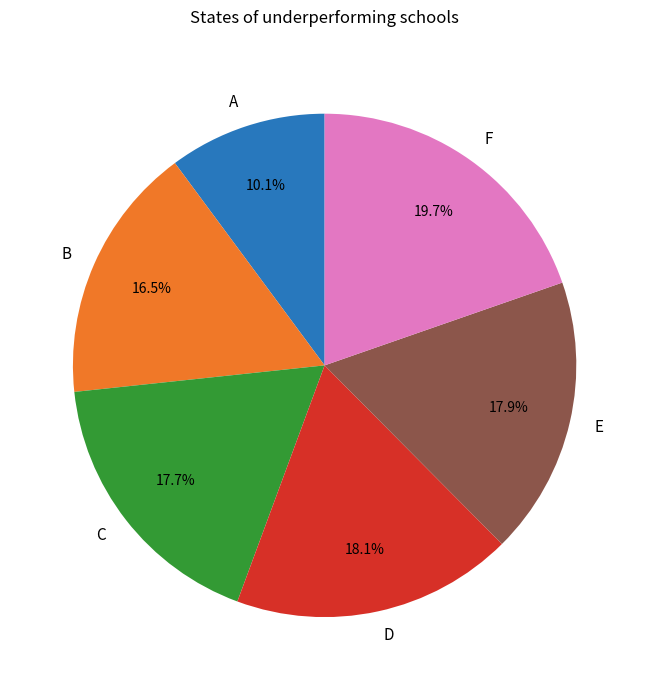

To the nearest percent, what portion does E represent?

18%